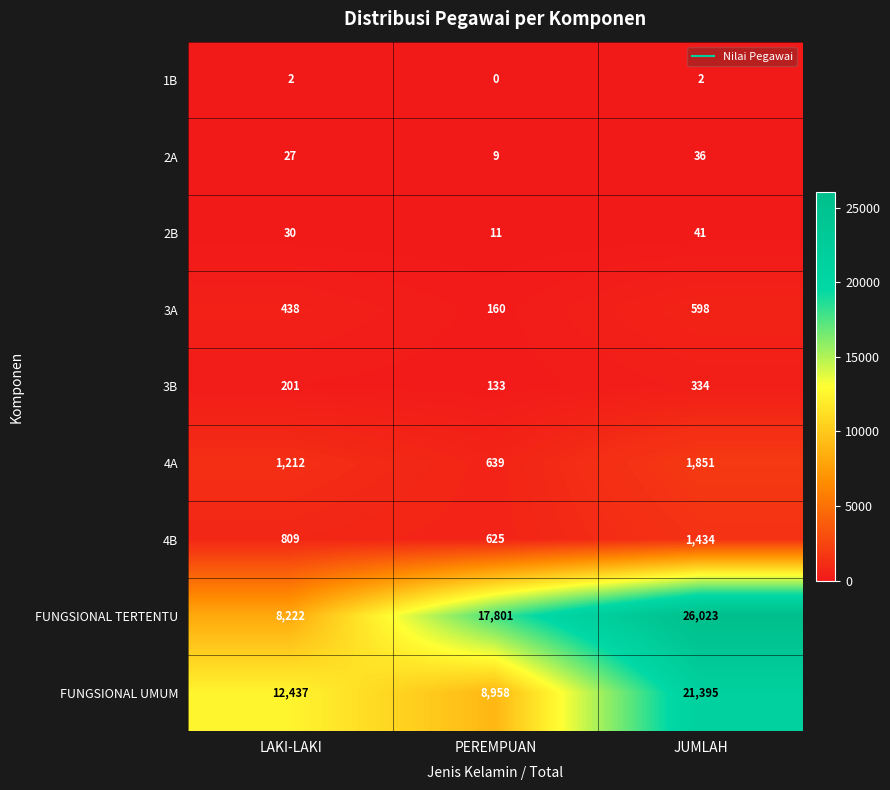

What is the total value across all series at LAKI-LAKI?

23378